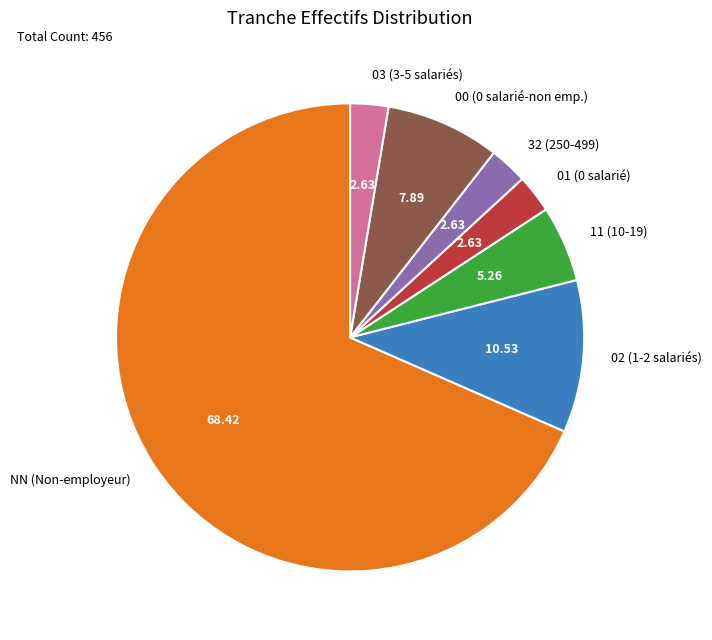

Approximately how many times larger is the value at NN (Non-employeur) compared to 01 (0 salarié)?

26.0